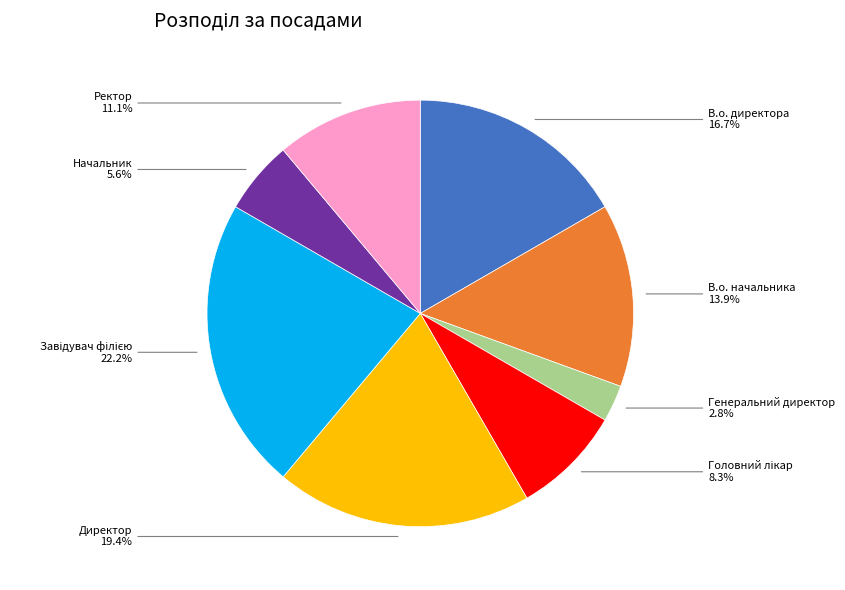

Is there a majority slice in this chart?

No